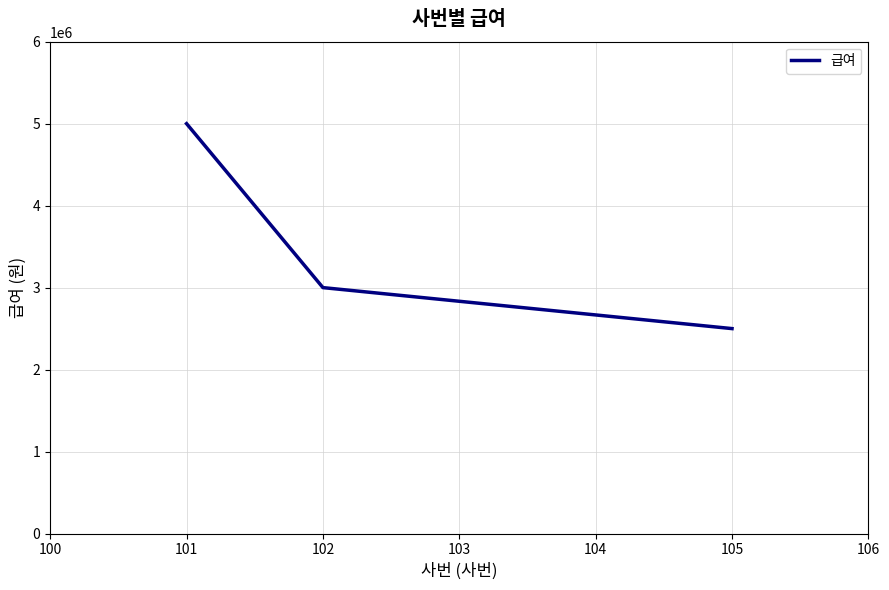

How many series are shown in this chart?

1